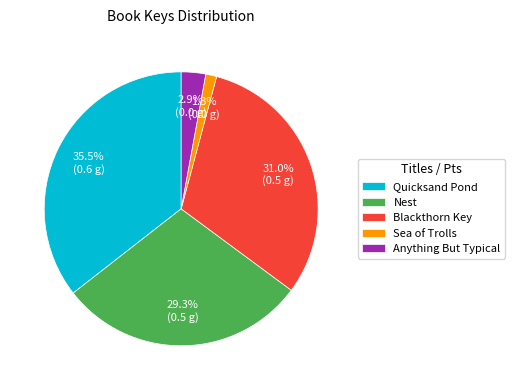

Count the number of slices in the pie.

5